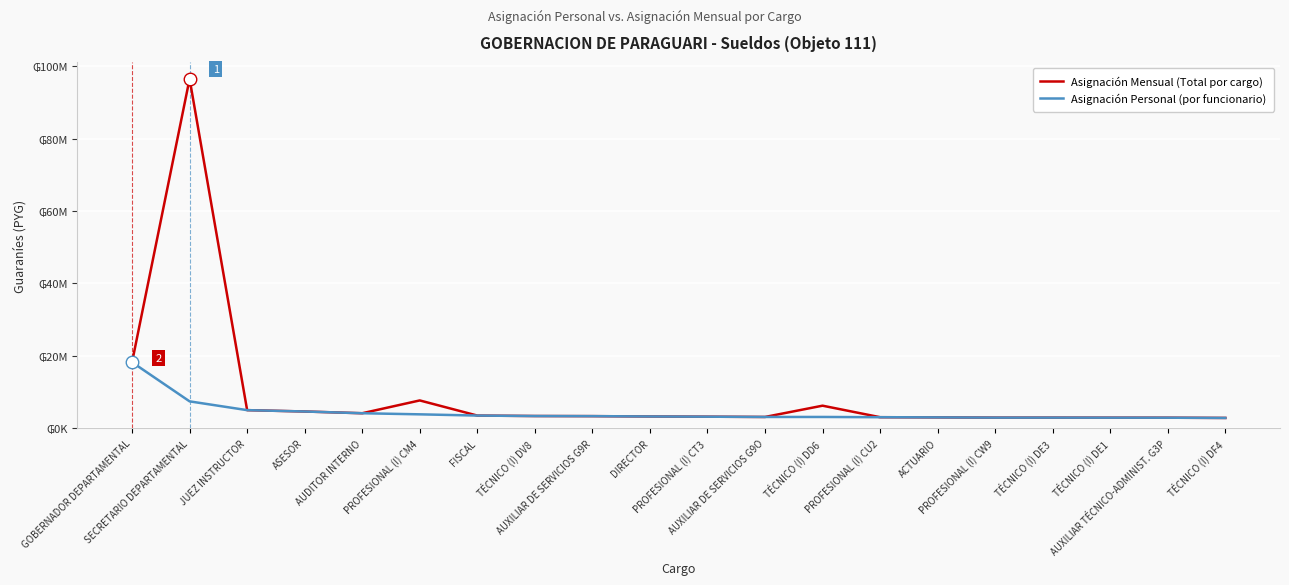

What is the difference between the Asignación Personal (por funcionario) values at ASESOR and TÉCNICO (I) DD6?

1510900